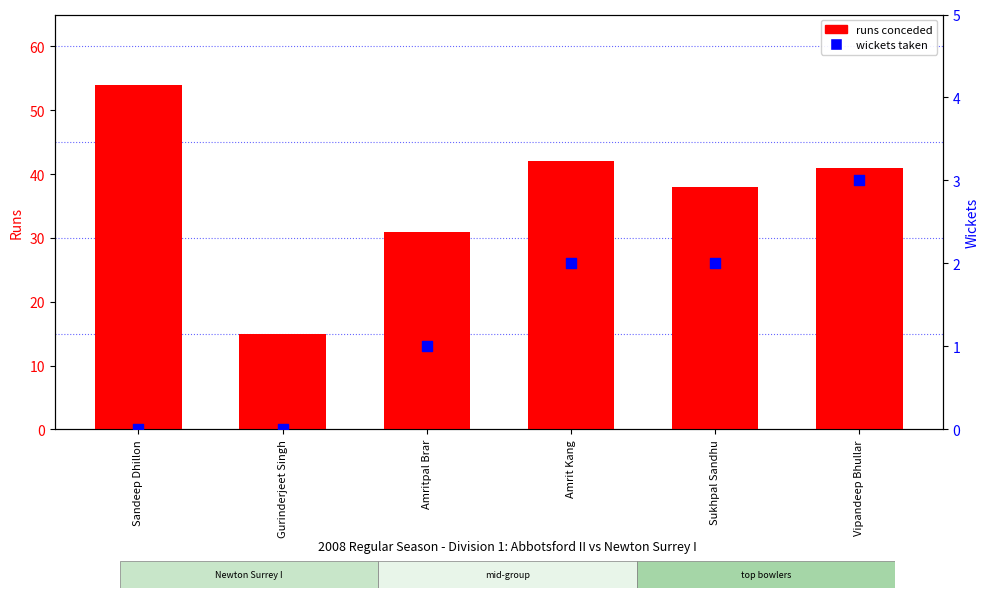

Is the value of wickets taken at Gurinderjeet Singh greater than the value of runs conceded at Sandeep Dhillon?

No